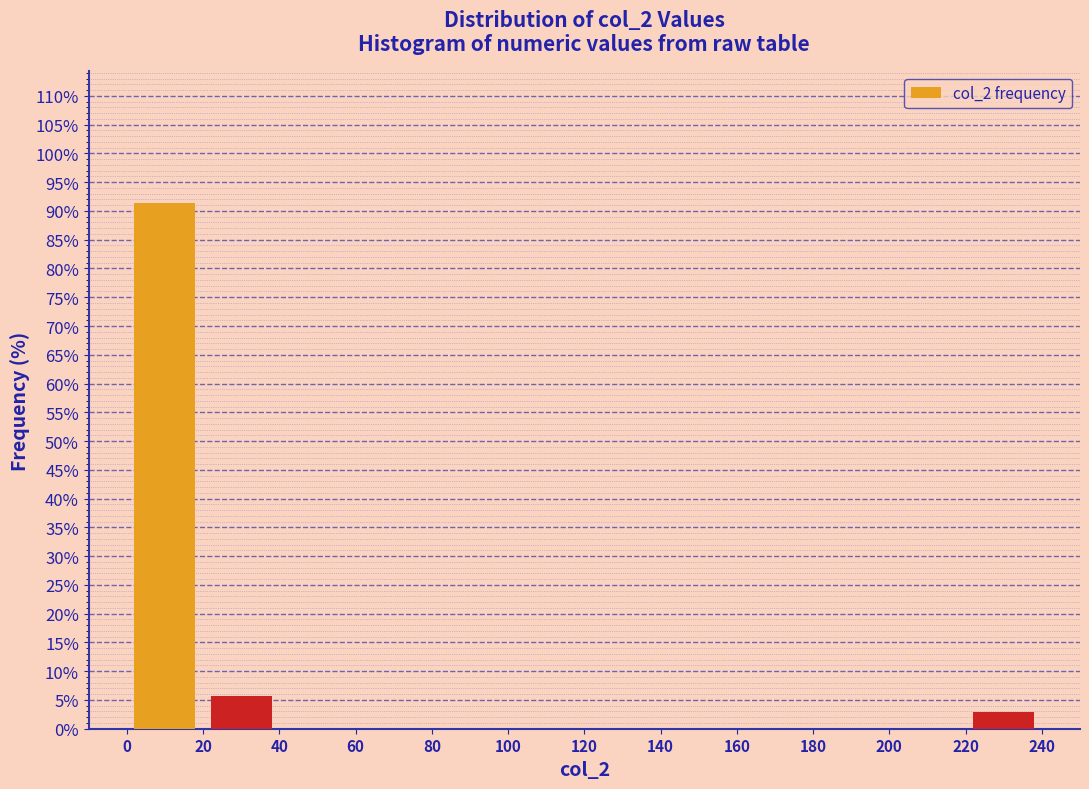

How tall is the bar that spans 20 to 40 on the x-axis? The values are not printed on the chart, so give them approximately, as read against the axis.

5.5